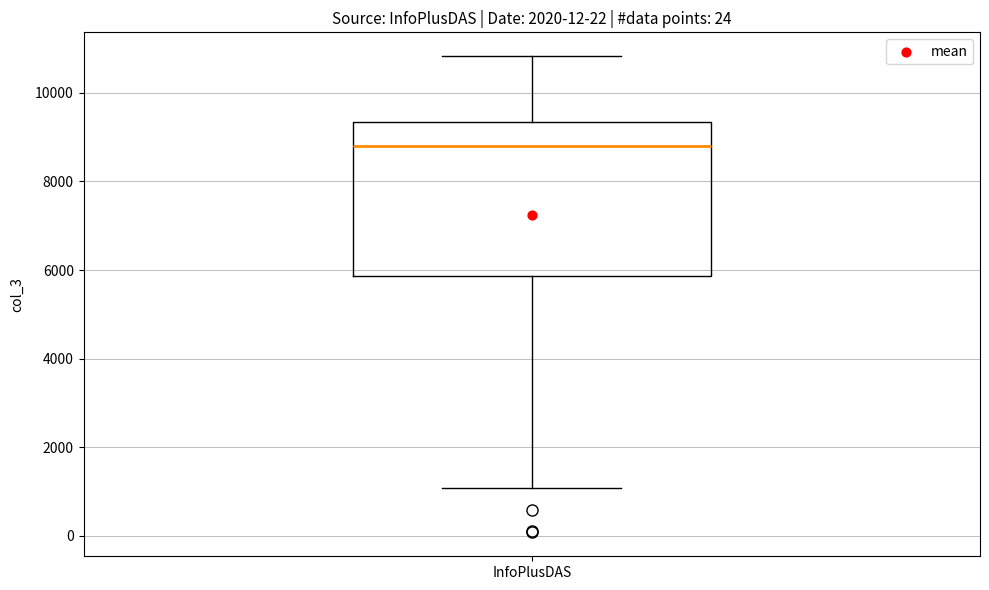

Where does the median line of the box for InfoPlusDAS sit on the y-axis? The values are not printed on the chart, so give them approximately, as read against the axis.

8800